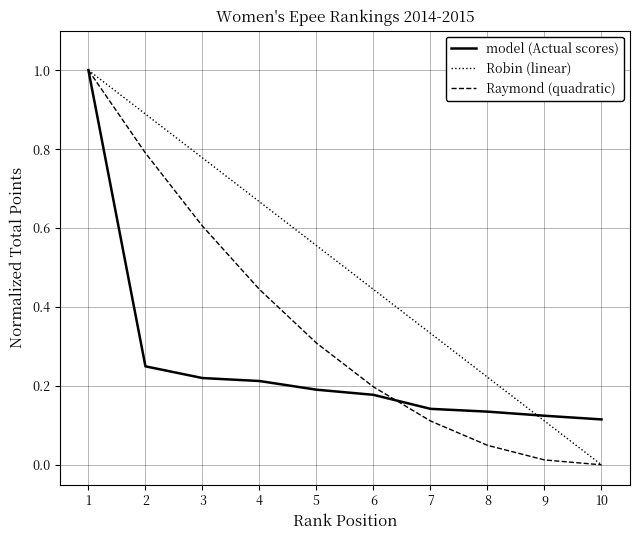

List the labels in order of Raymond (quadratic) value, largest first.

1, 2, 3, 4, 5, 6, 7, 8, 9, 10